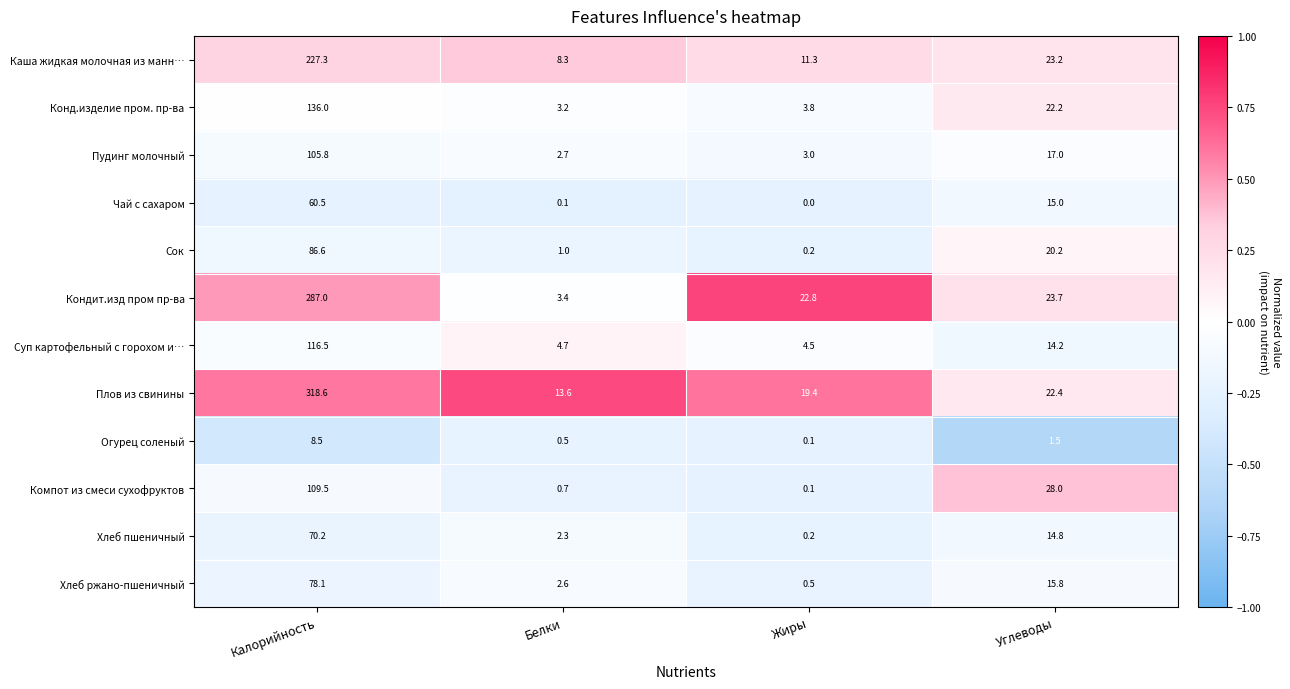

What is the difference between the Компот из смеси сухофруктов values at Калорийность and Жиры?

109.4